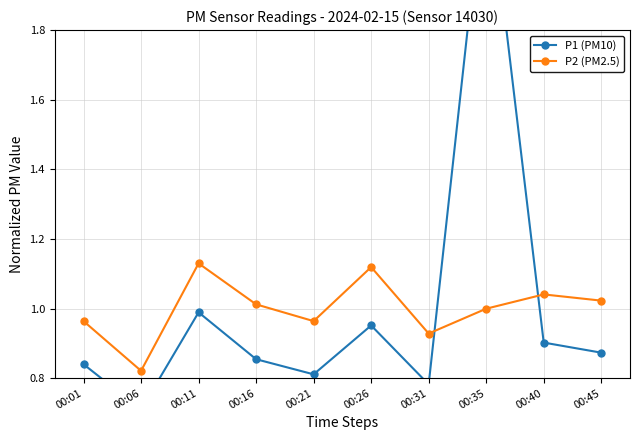

Reading left to right, what are all the values shown in this chart?

P1 (PM10): 00:01=0.8	00:06=0.7	00:11=1.0	00:16=0.9	00:21=0.8	00:26=1.0	00:31=0.8	00:35=2.3	00:40=0.9	00:45=0.9
P2 (PM2.5): 00:01=1.0	00:06=0.8	00:11=1.1	00:16=1.0	00:21=1.0	00:26=1.1	00:31=0.9	00:35=1.0	00:40=1.0	00:45=1.0